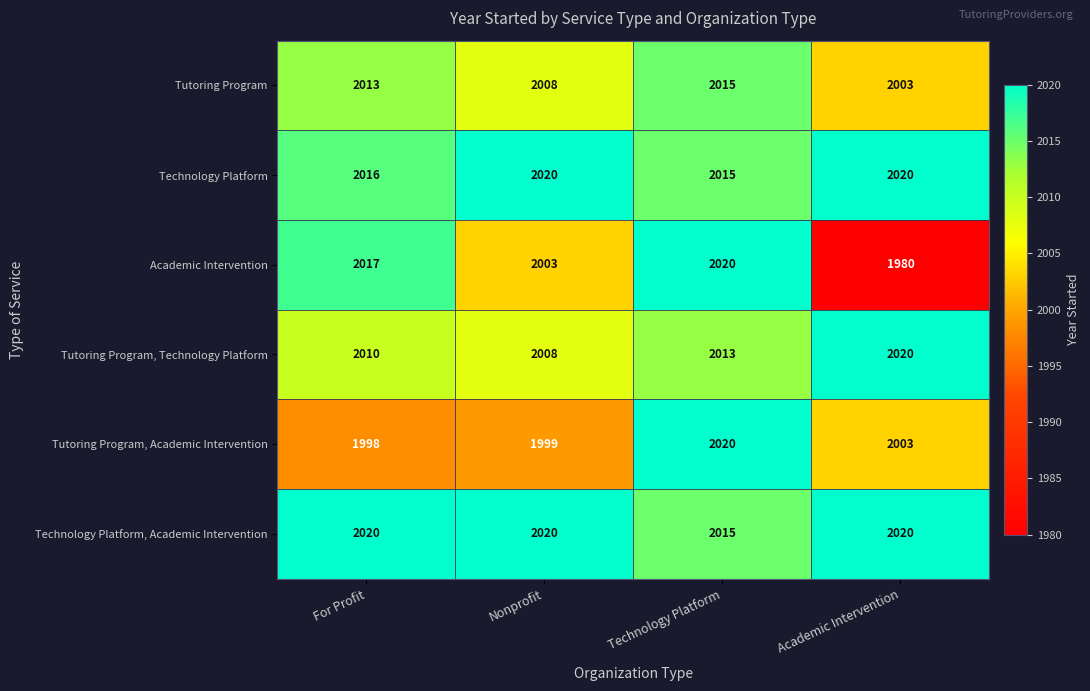

Reading left to right, what are all the values shown in this chart?

Tutoring Program: 2013	2008	2015	2003
Technology Platform: 2016	2020	2015	2020
Academic Intervention: 2017	2003	2020	1980
Tutoring Program, Technology Platform: 2010	2008	2013	2020
Tutoring Program, Academic Intervention: 1998	1999	2020	2003
Technology Platform, Academic Intervention: 2020	2020	2015	2020